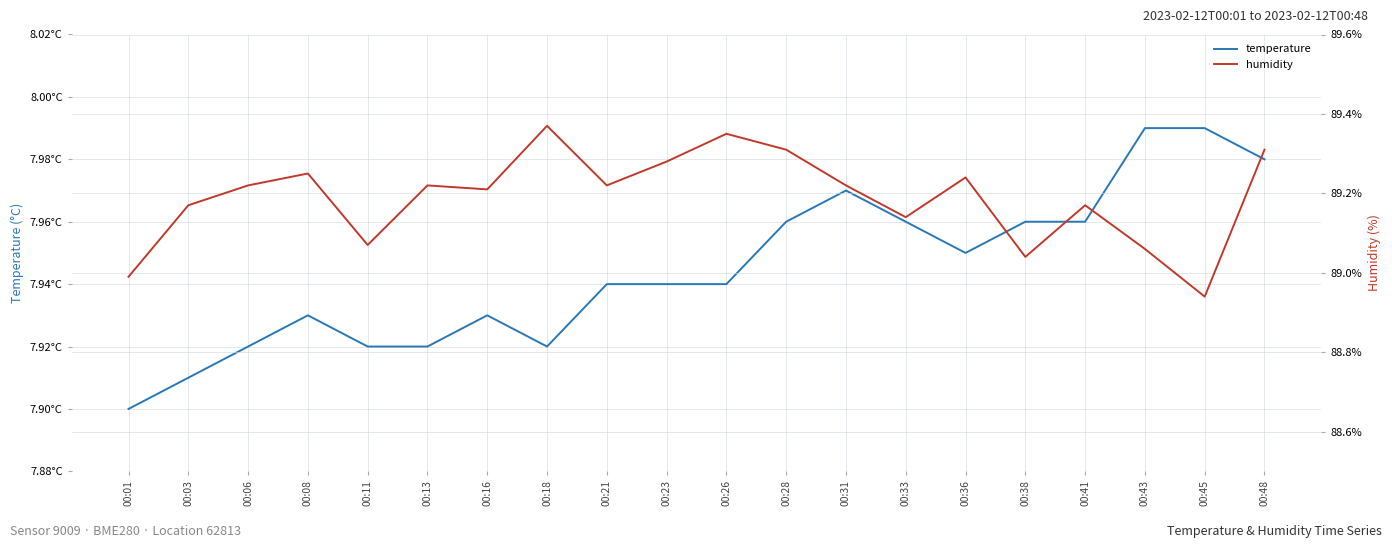

Which category has the highest value in the temperature series?

00:43